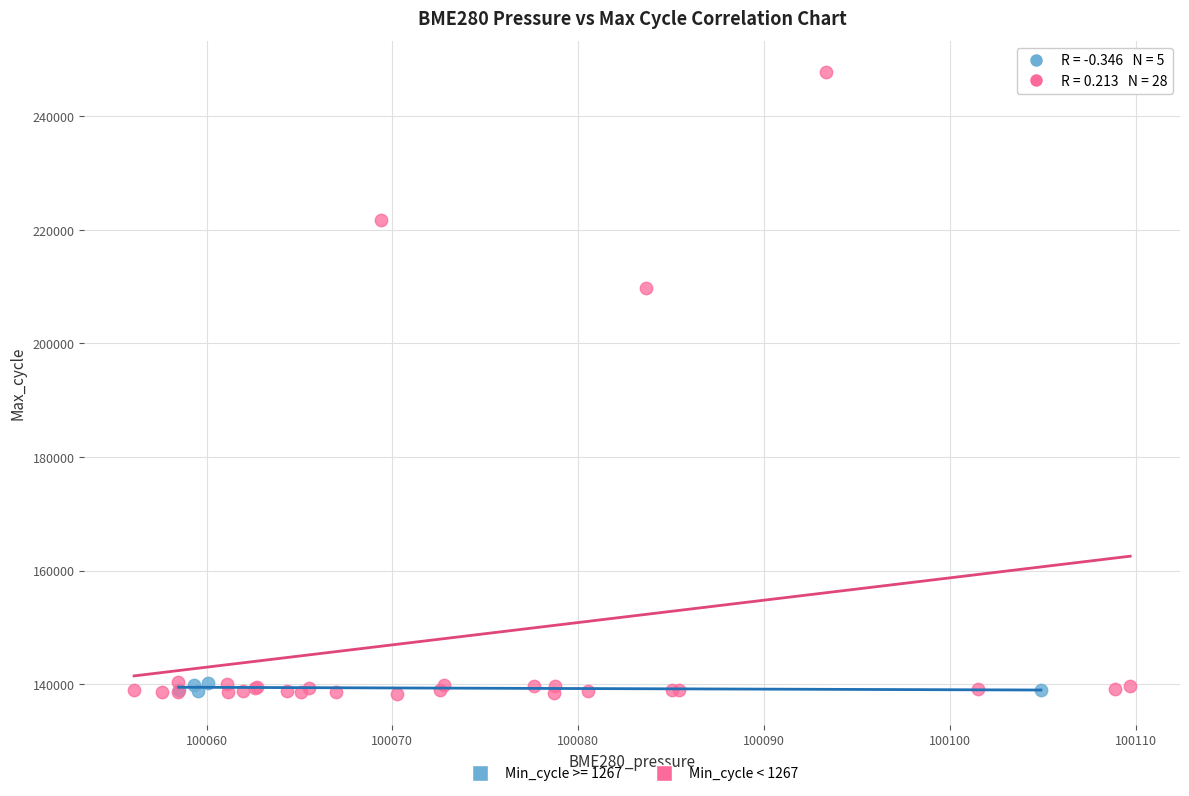

Which series contains the highest Y value?

Min_cycle < 1267